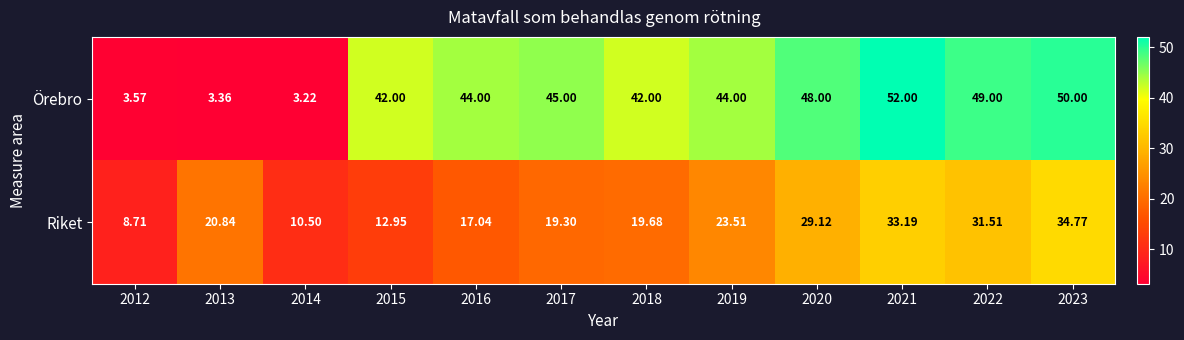

How many data points in Riket are above 20?

6